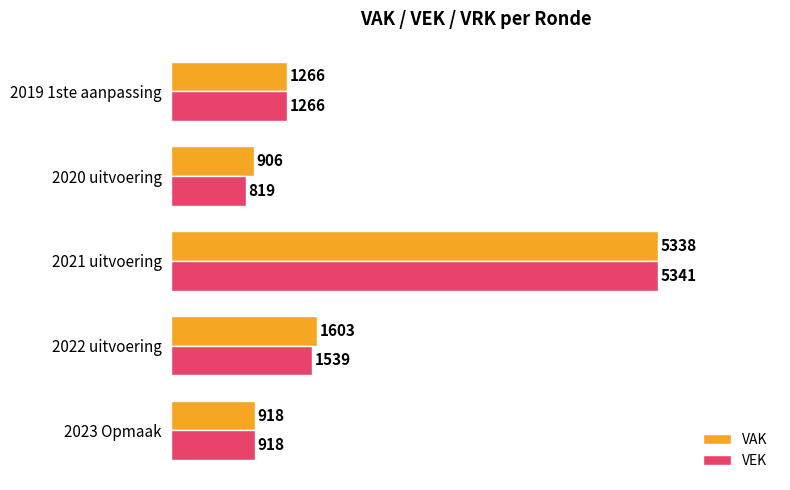

What is the sum of the VEK values at 2023 Opmaak and 2020 uitvoering?

1737